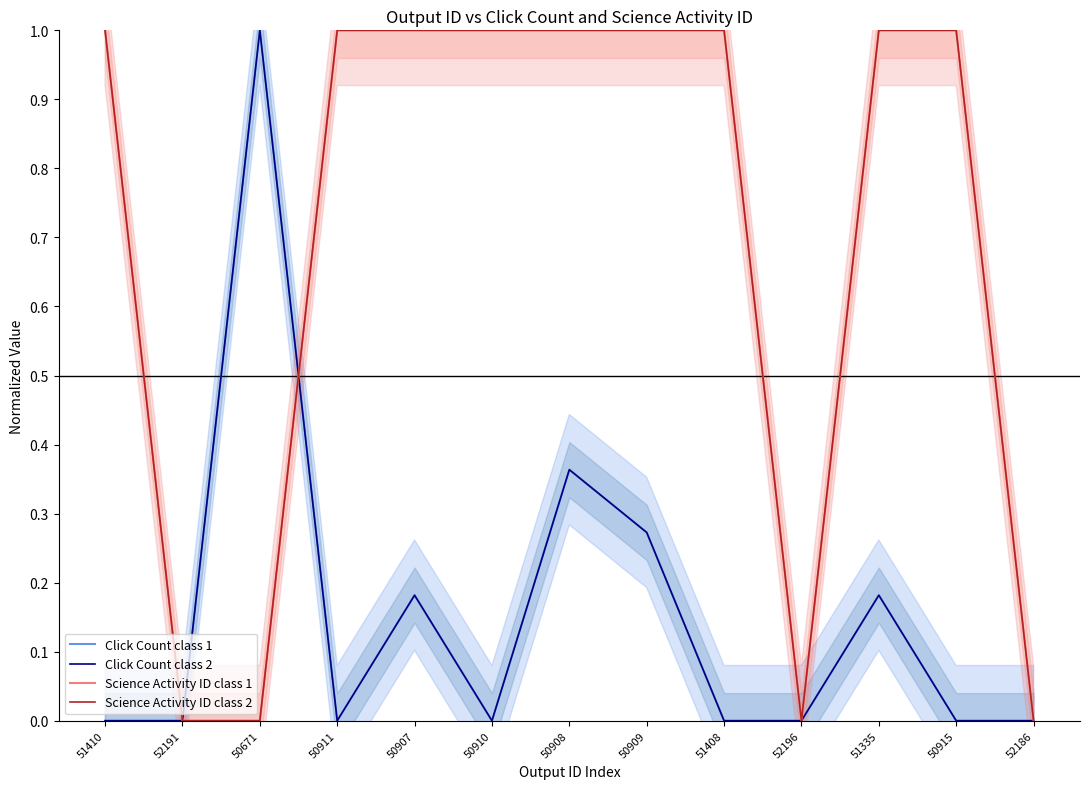

After their last crossing, which series has the higher values: Click Count class 2 or Science Activity ID class 1?

Science Activity ID class 1